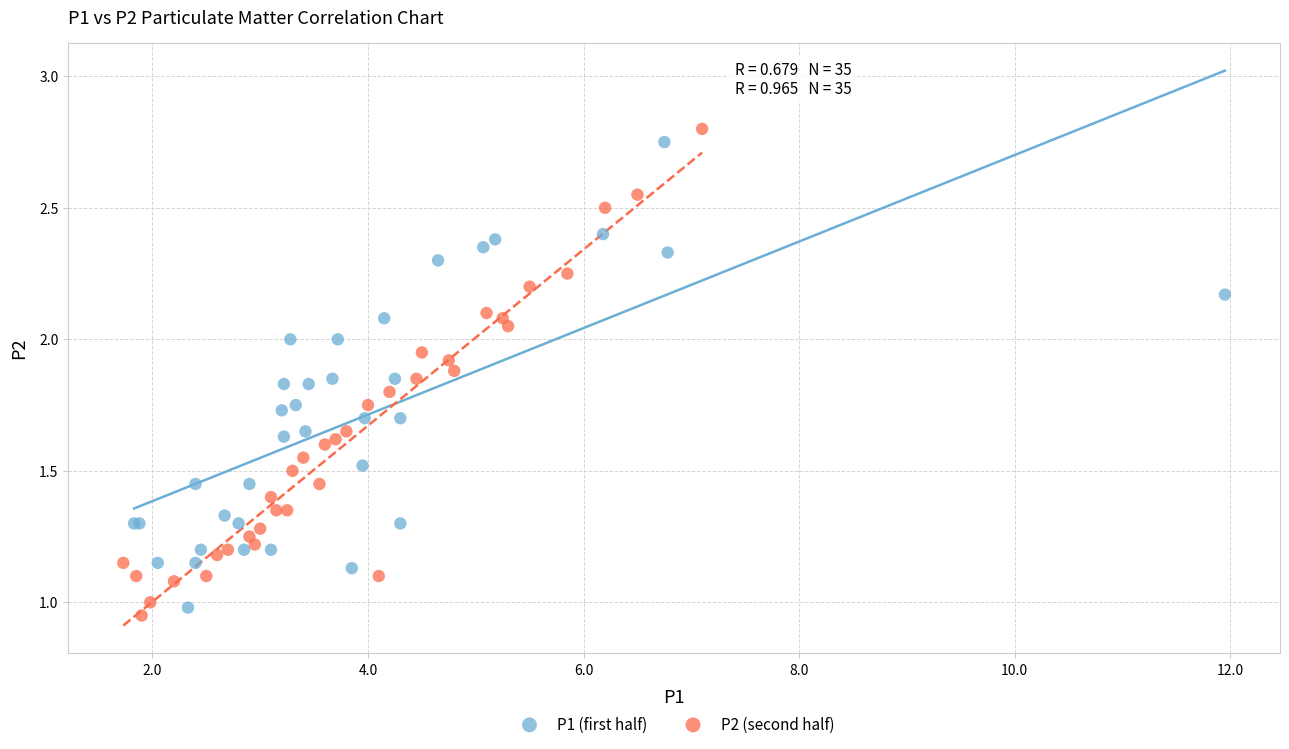

Which series contains the highest Y value?

P2 (second half)